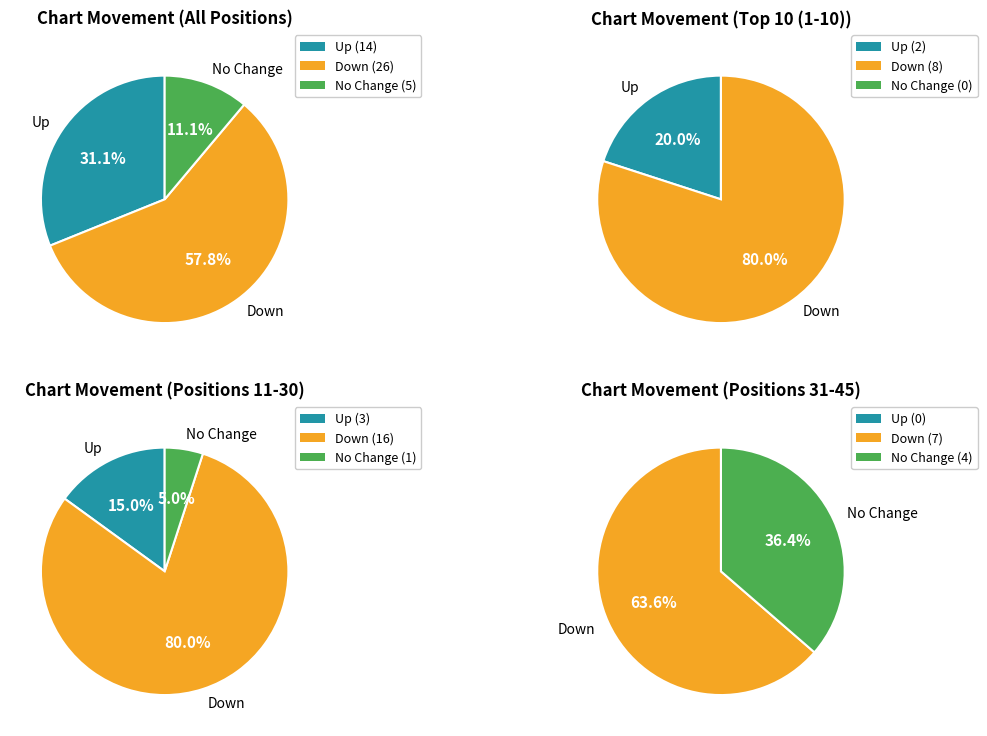

Which category accounts for the majority?

down